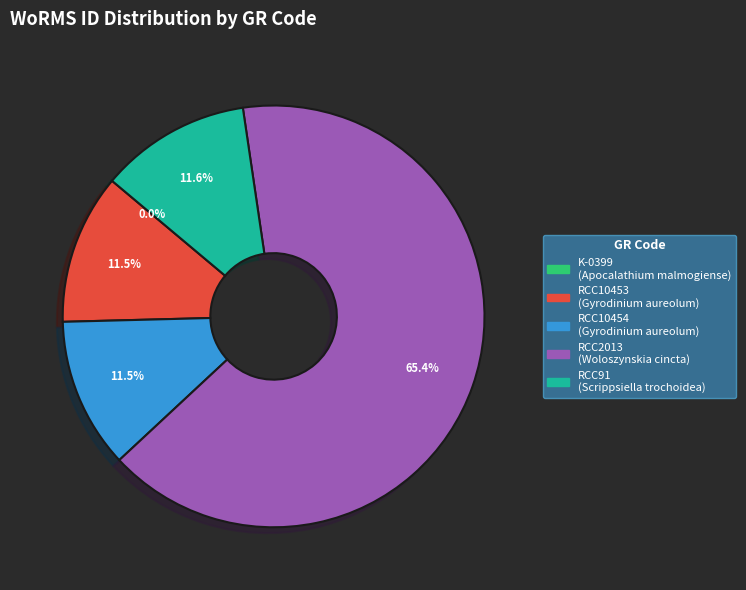

Which slice is the largest?

RCC2013